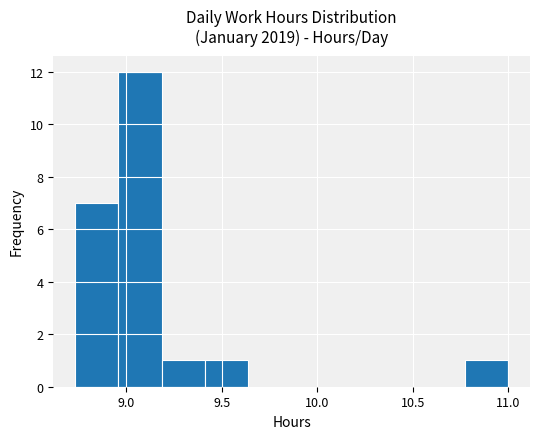

How tall is the bar that spans 8.75 to 8.95 on the x-axis? Neither the bar edges nor the heights are printed on the chart, so give them approximately, as read against the axes.

7